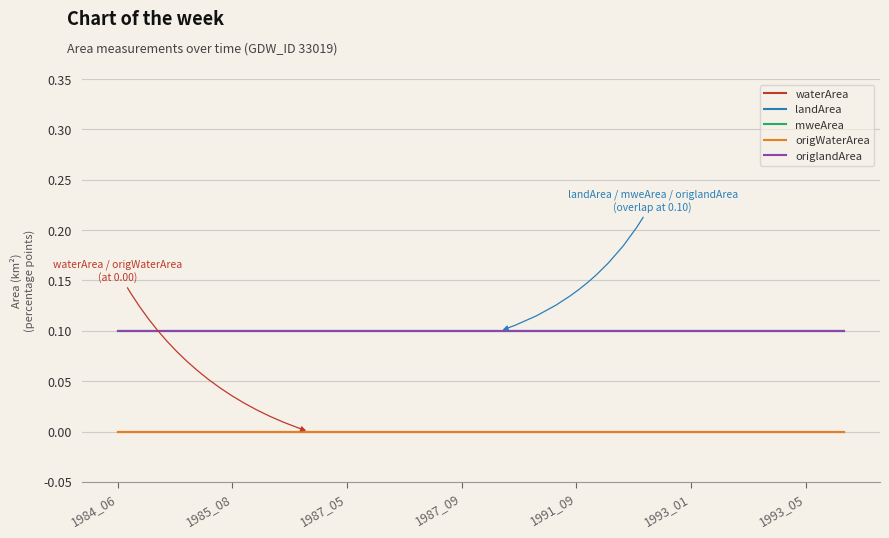

Does the chart display data point markers on the line(s)?

No